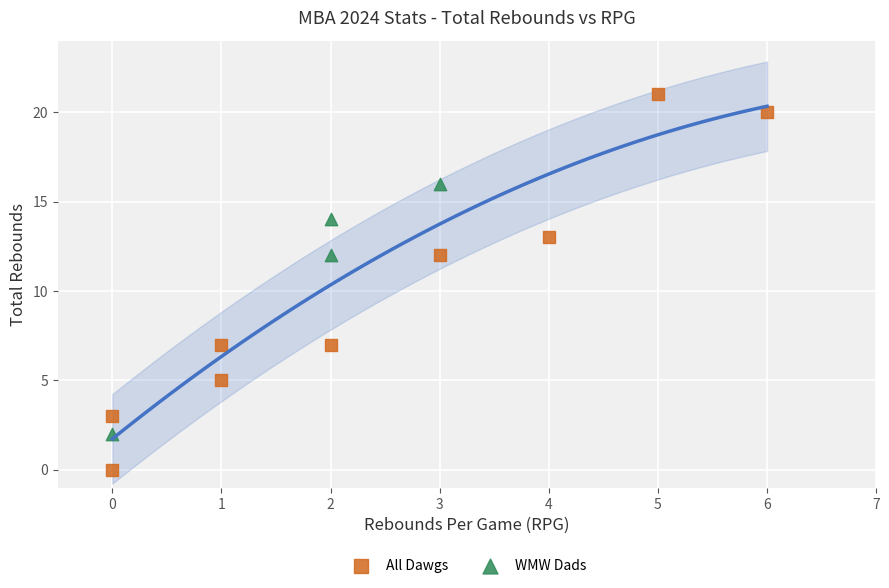

Which series reaches the maximum Y coordinate?

All Dawgs